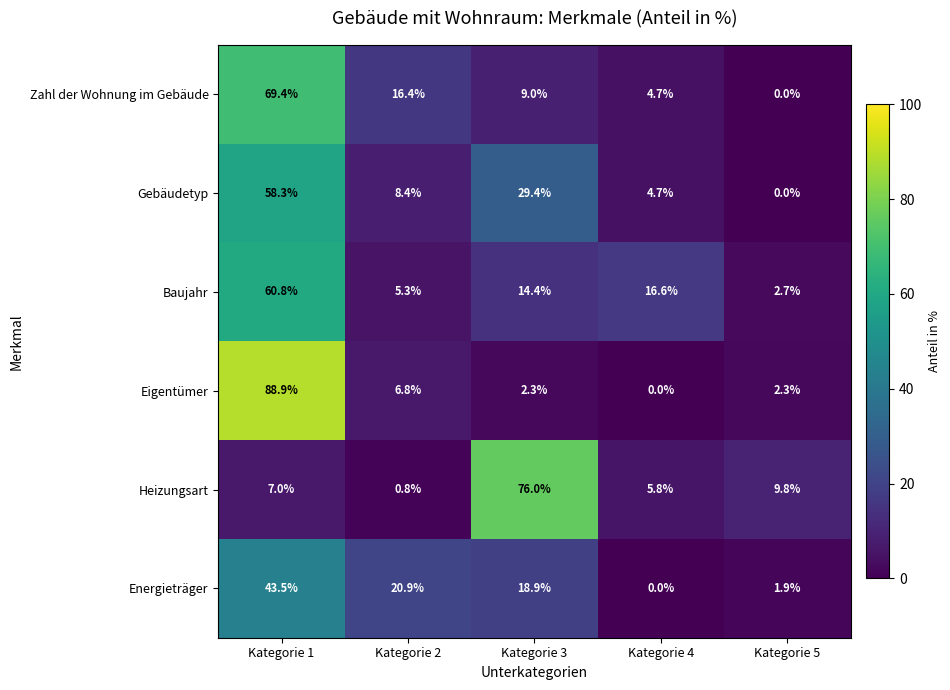

What is the sum of all Heizungsart values?

99.4